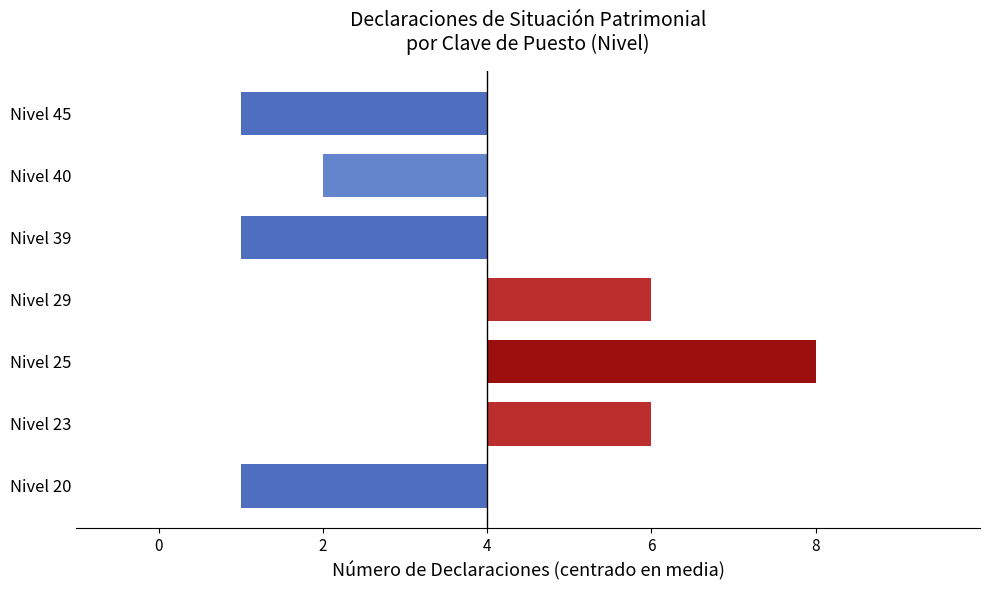

At which category does the chart reach its peak across all series?

Nivel 25